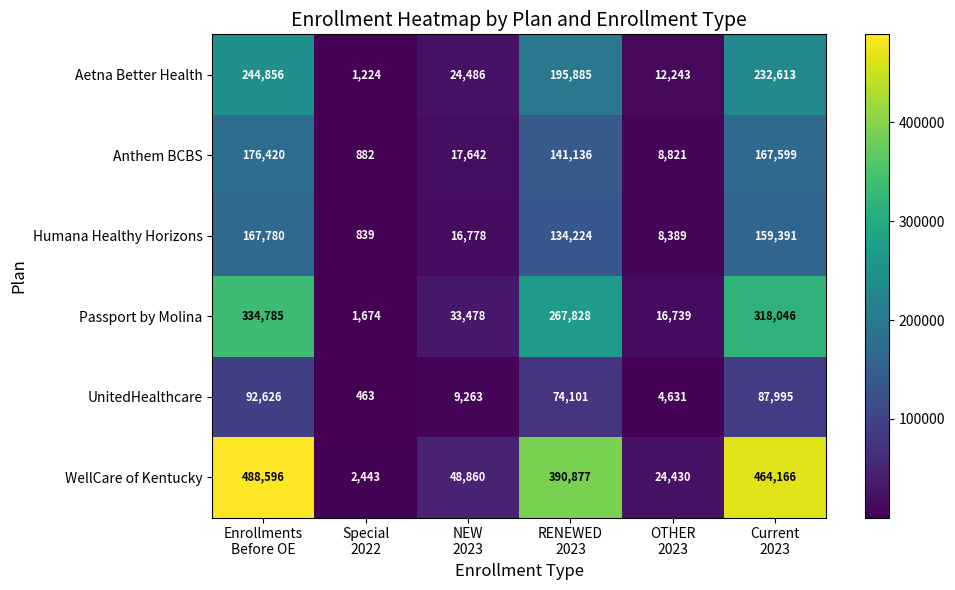

At how many categories does at least one series exceed 378313?

3